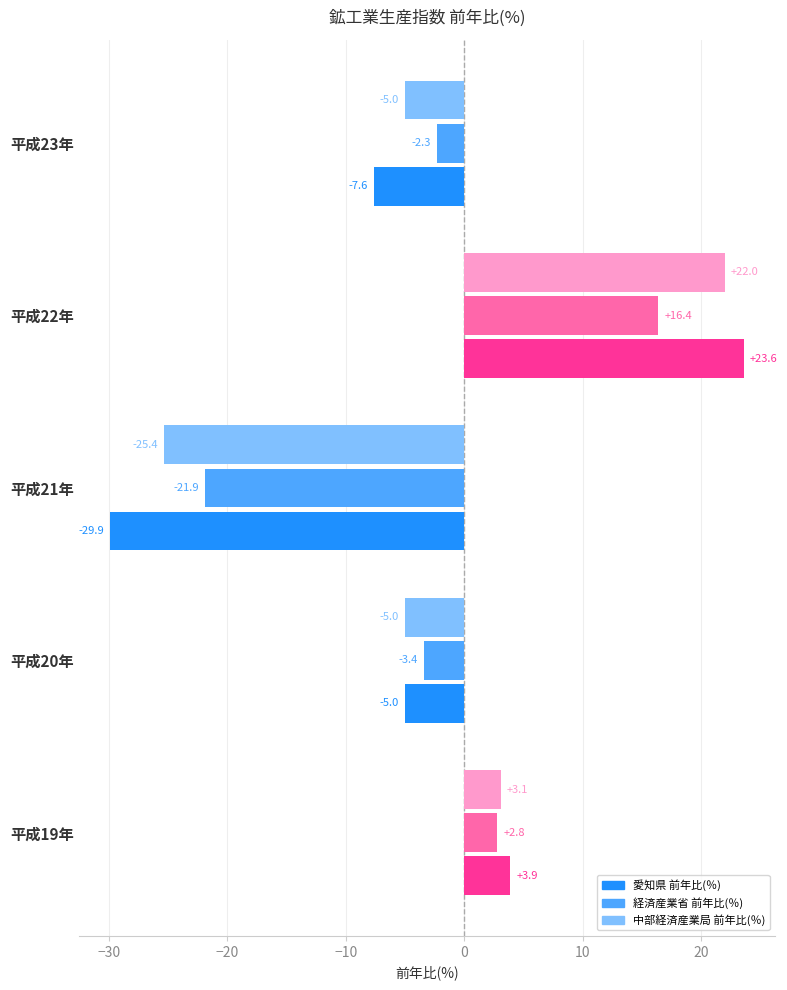

How many positive values does the 愛知県 前年比(％) series have?

2